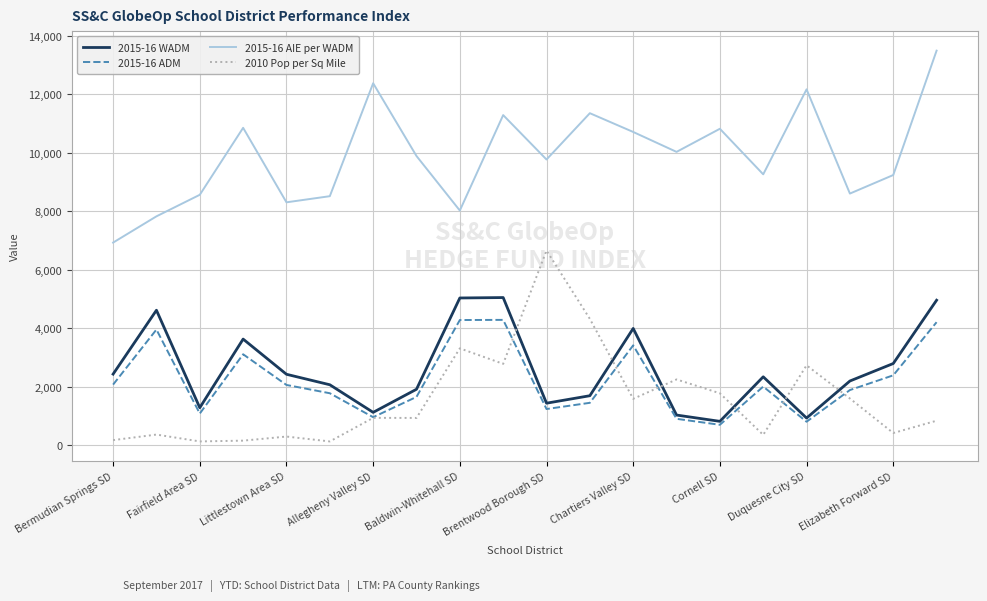

True or false: 2015-16 AIE per WADM and 2010 Pop per Sq Mile cross at least once.

False